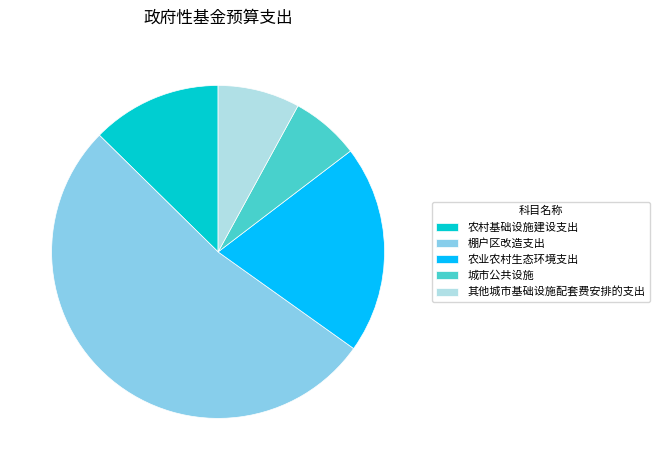

Is there a majority slice in this chart?

Yes